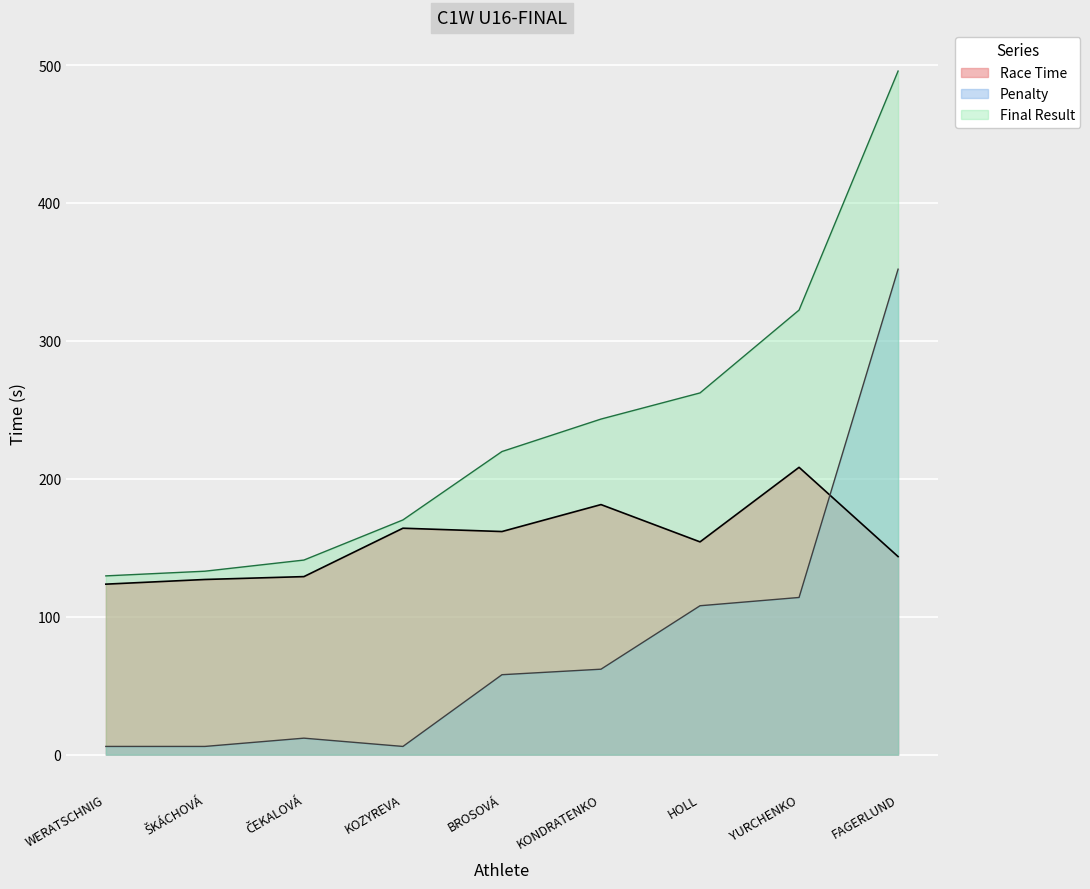

True or false: Final Result and Penalty intersect in this chart.

False